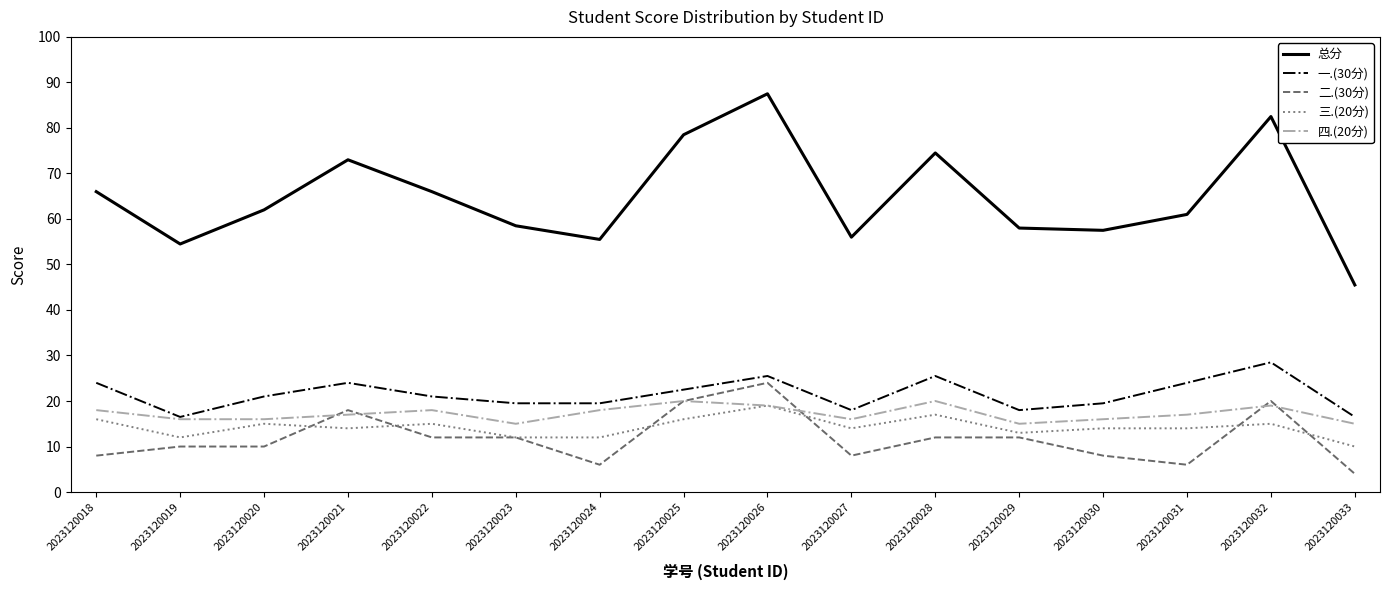

After their last crossing, which series has the higher values: 四.(20分) or 二.(30分)?

四.(20分)